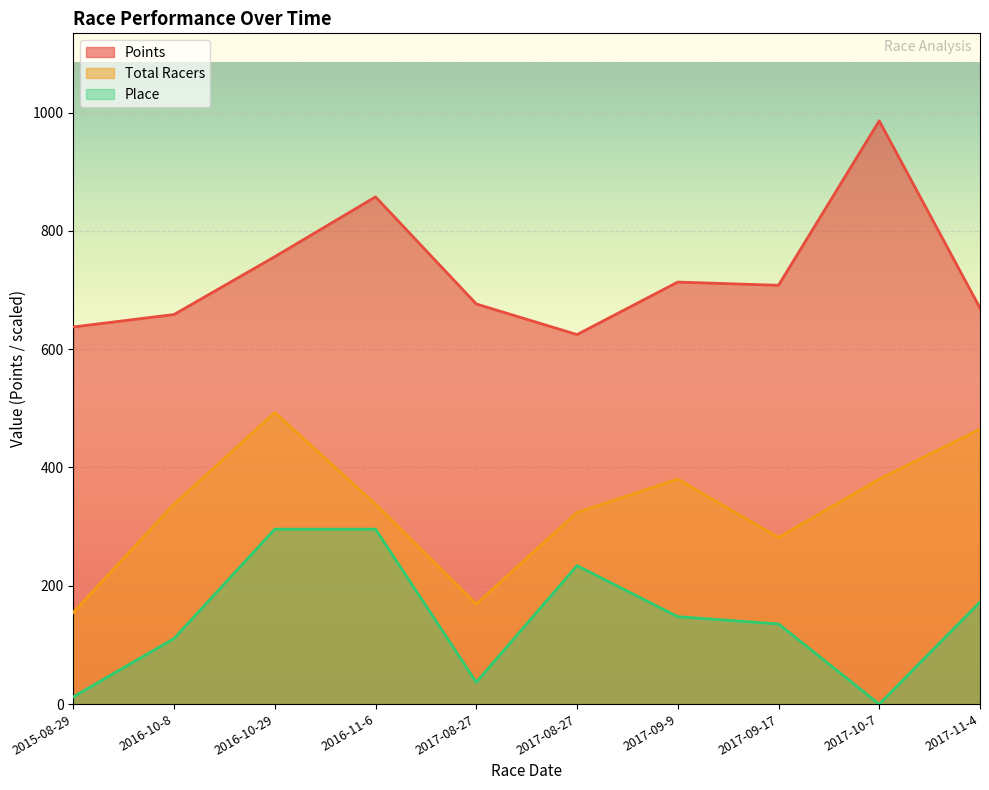

Between 2015-08-29 and 2017-10-7, which is larger?

2017-10-7